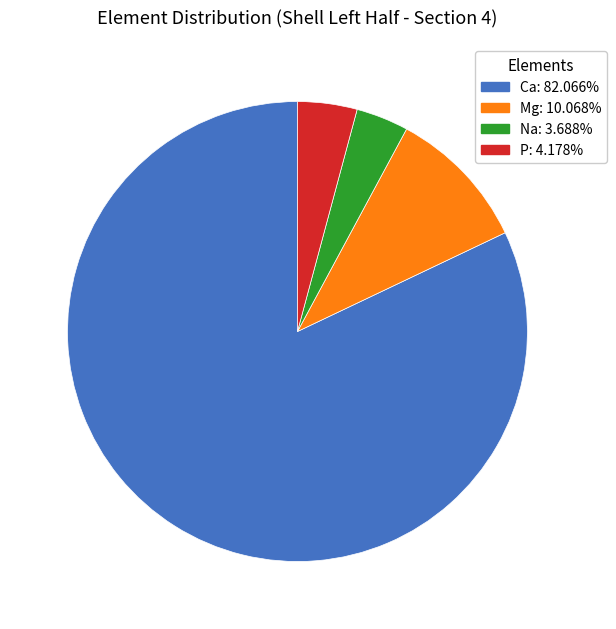

Is the sum of Na and P greater than half?

No